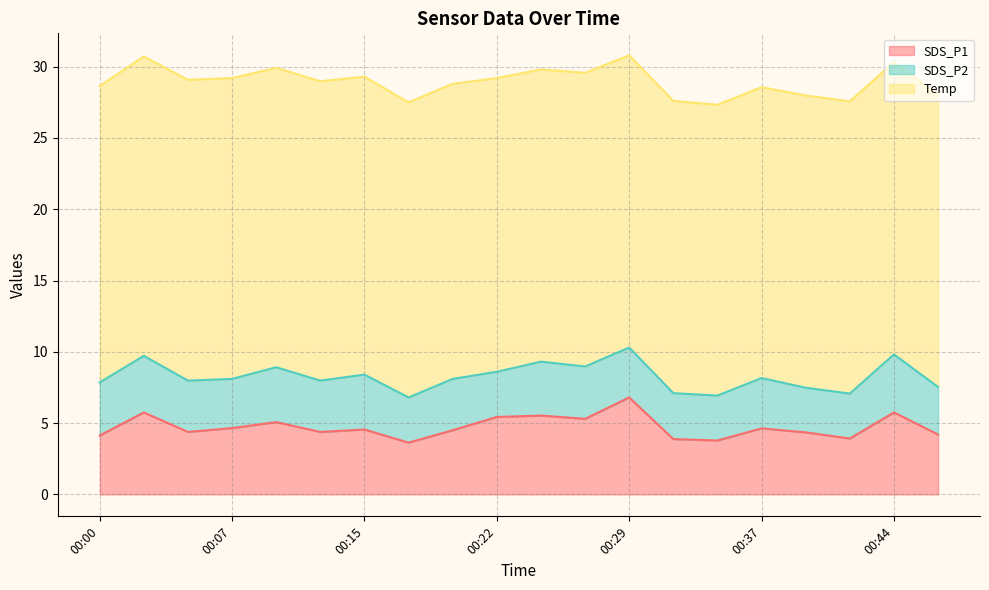

List the labels in order of SDS_P2 value, smallest first.

00:39, 00:34, 00:42, 00:17, 00:22, 00:32, 00:47, 00:07, 00:29, 00:37, 00:05, 00:12, 00:20, 00:27, 00:00, 00:24, 00:10, 00:15, 00:02, 00:44